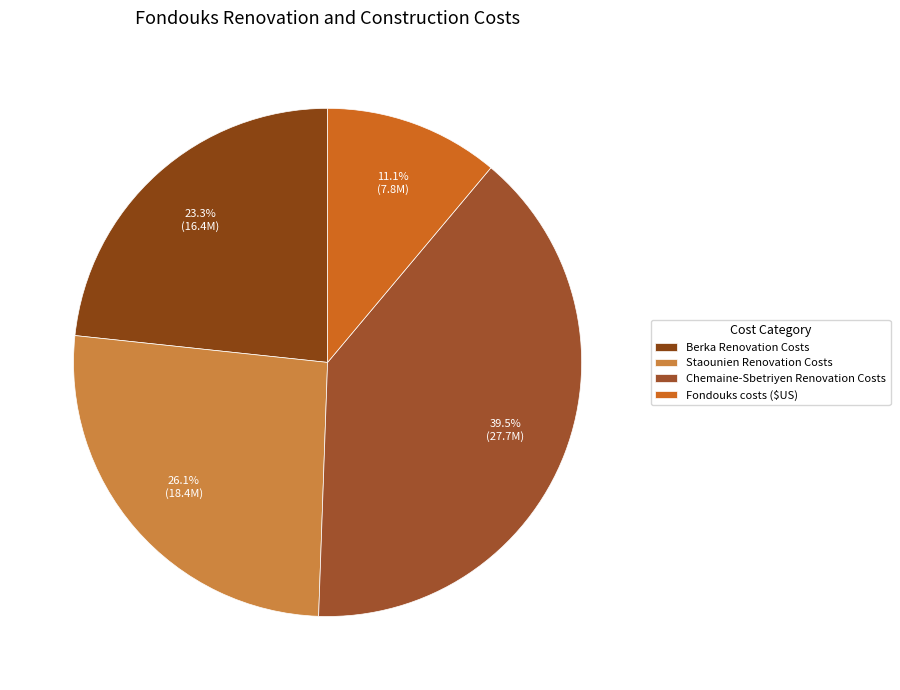

What portion of the pie excludes Fondouks costs ($US)?

88.9%